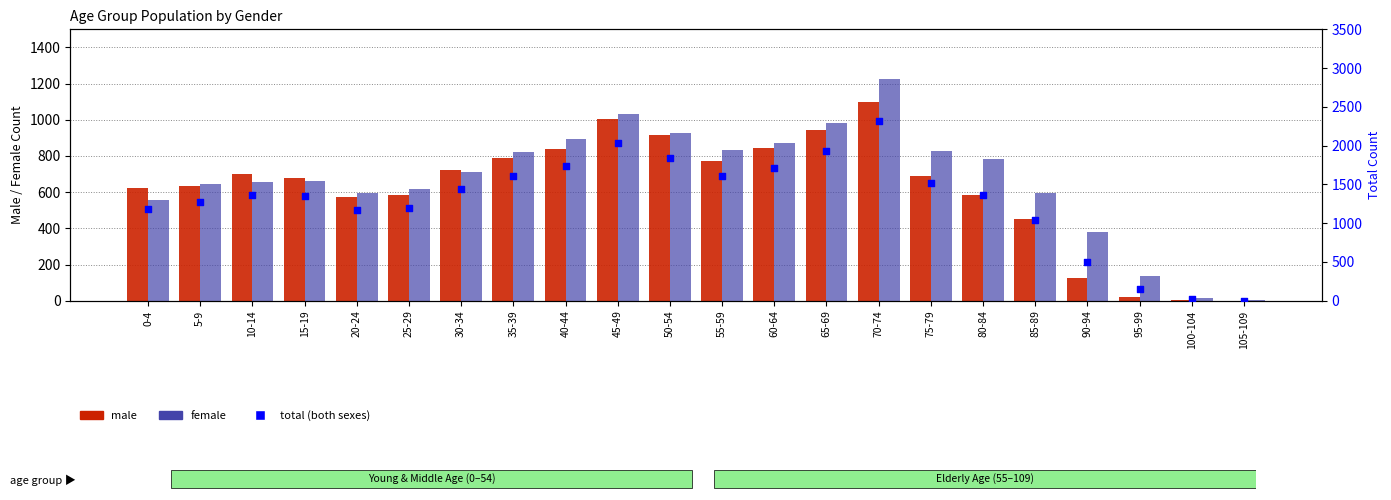

Which series contains the highest Y value?

total (both sexes)